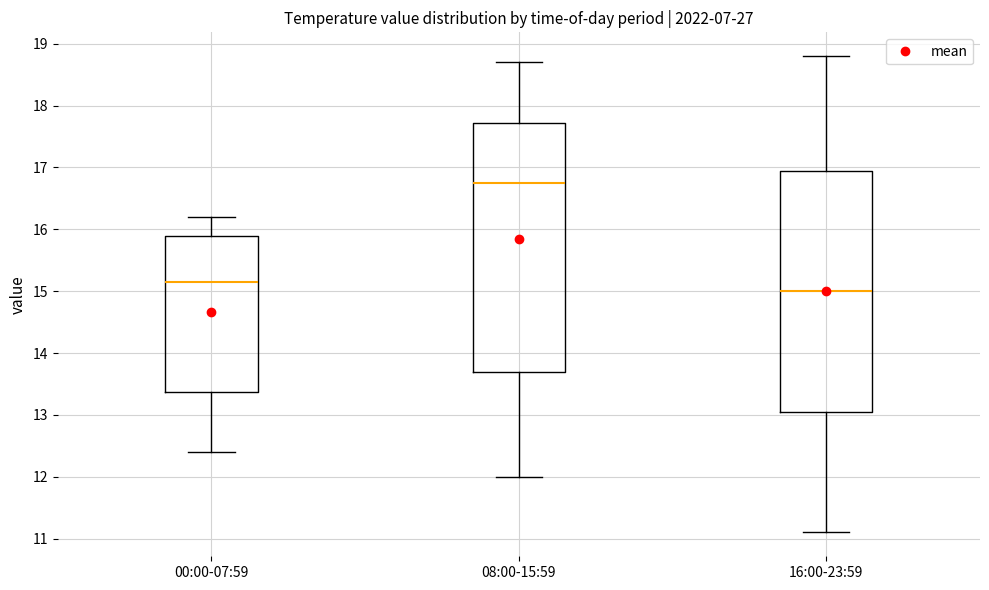

Reading left to right, transcribe this box plot: for each box, give where its median line is, the range the box spans, and where its two whiskers end, as read against the y-axis. The values are not printed on the chart, so give them approximately, as read against the axis.

00:00-07:59: median 15.2, box 13.4 to 15.9, whiskers 12.4 to 16.2
08:00-15:59: median 16.8, box 13.7 to 17.7, whiskers 12.0 to 18.7
16:00-23:59: median 15.0, box 13.1 to 17.0, whiskers 11.1 to 18.8